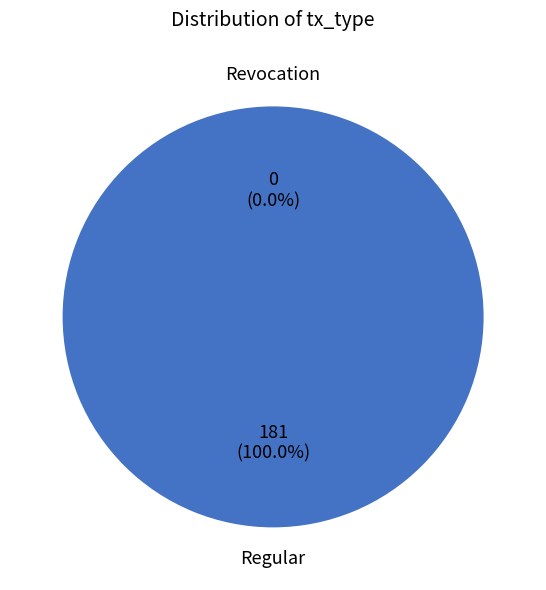

Does any single category account for the majority?

Yes